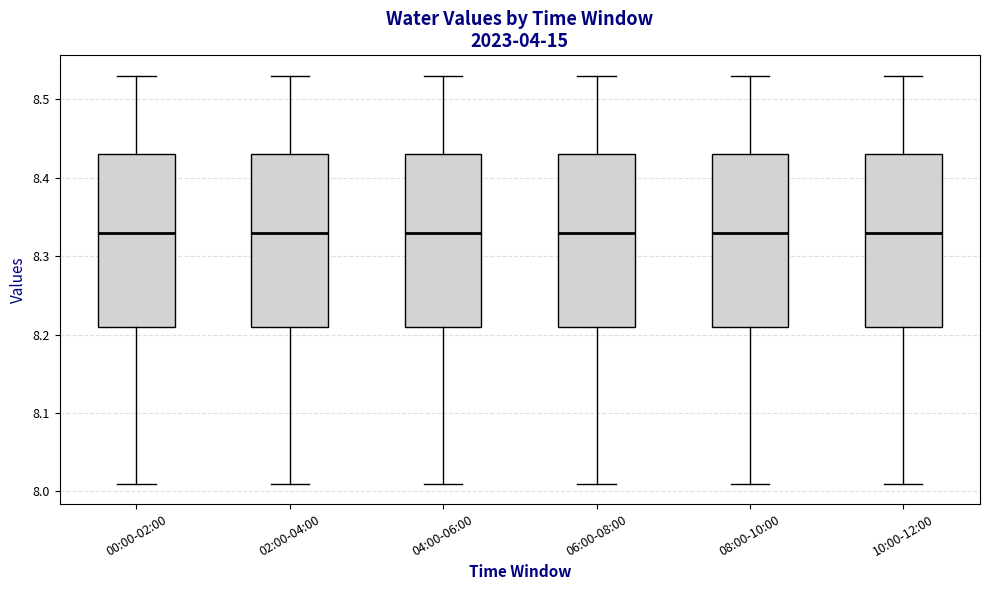

Reading left to right, transcribe this box plot: for each box, give where its median line is, the range the box spans, and where its two whiskers end, as read against the y-axis. The values are not printed on the chart, so give them approximately, as read against the axis.

00:00-02:00: median 8.33, box 8.21 to 8.43, whiskers 8.01 to 8.53
02:00-04:00: median 8.33, box 8.21 to 8.43, whiskers 8.01 to 8.53
04:00-06:00: median 8.33, box 8.21 to 8.43, whiskers 8.01 to 8.53
06:00-08:00: median 8.33, box 8.21 to 8.43, whiskers 8.01 to 8.53
08:00-10:00: median 8.33, box 8.21 to 8.43, whiskers 8.01 to 8.53
10:00-12:00: median 8.33, box 8.21 to 8.43, whiskers 8.01 to 8.53